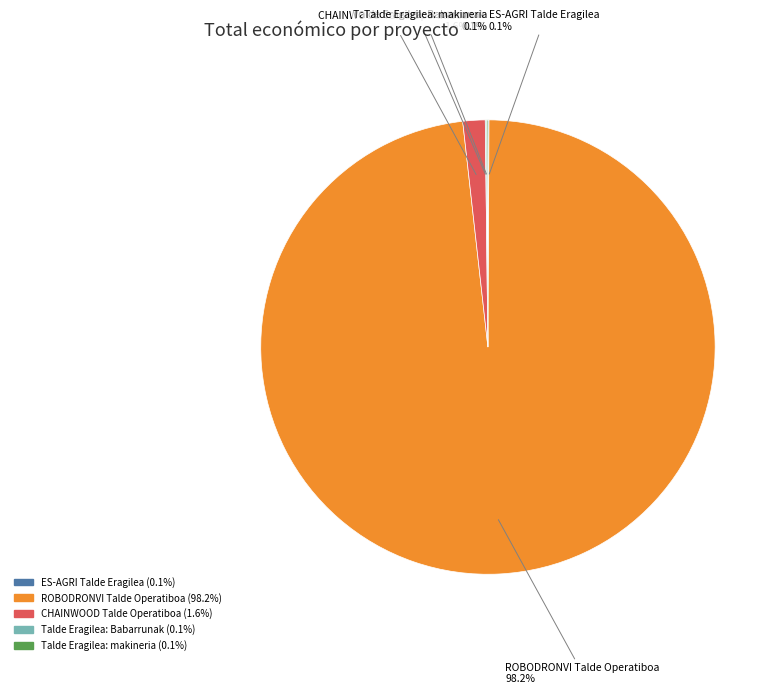

What portion of the pie excludes CHAINWOOD Talde Operatiboa?

98.4%